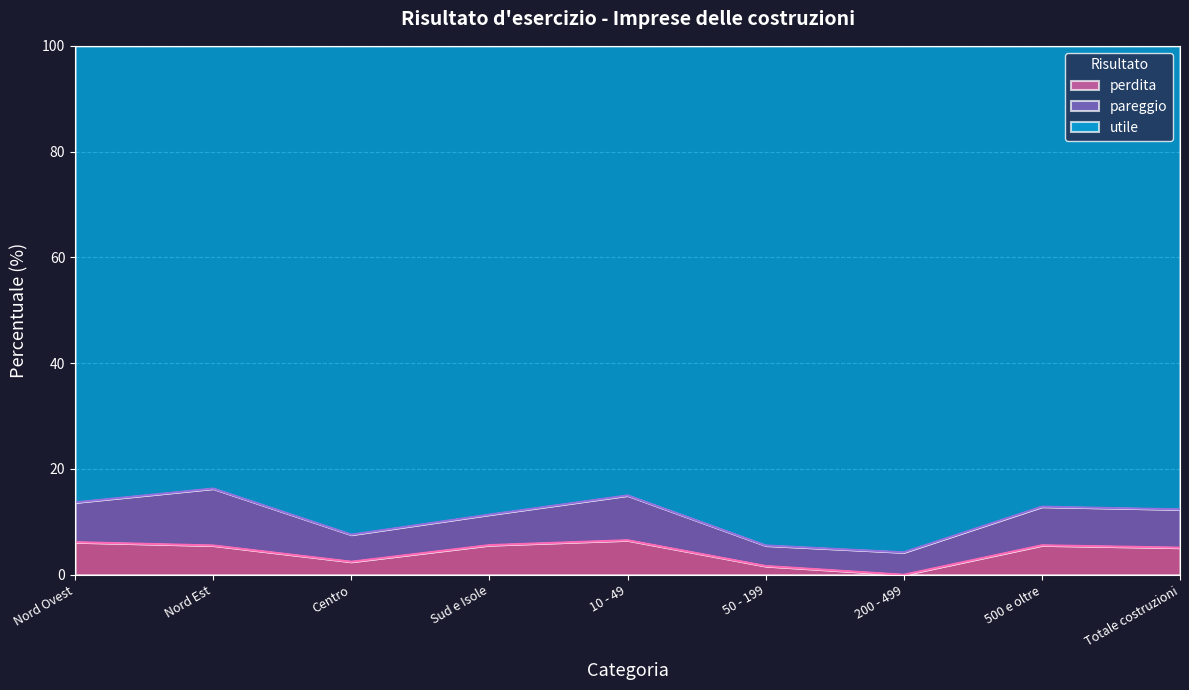

Which category has the lowest value across all series?

200 - 499